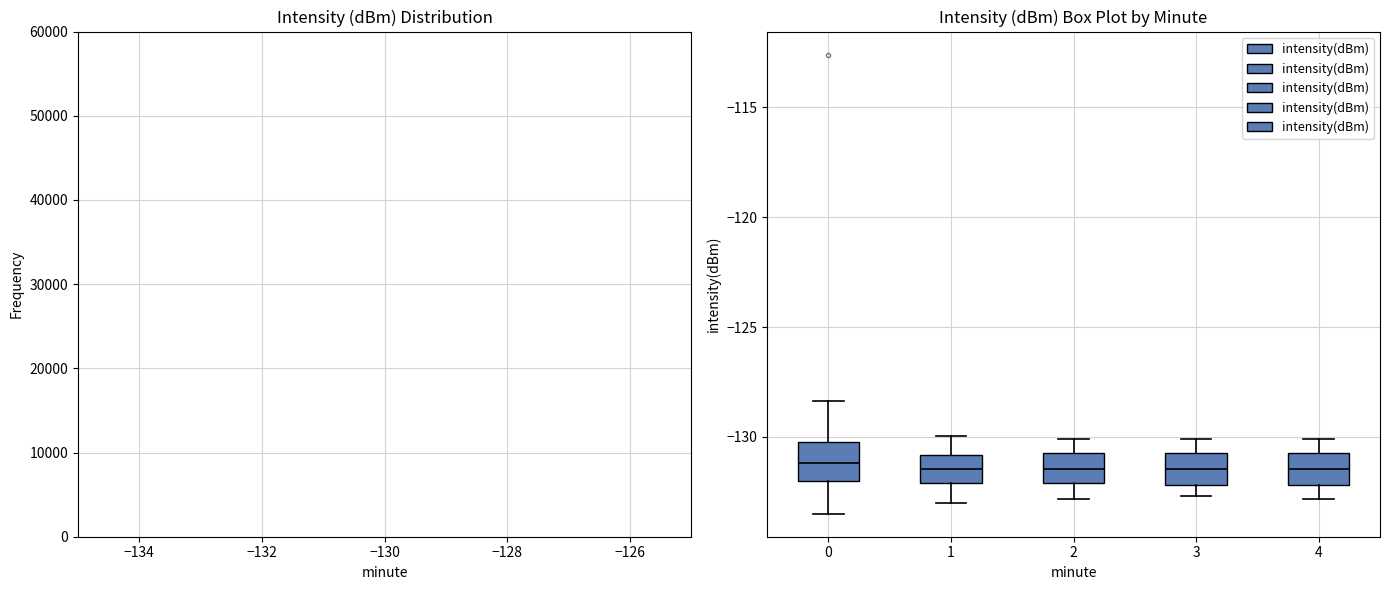

Reading left to right, read every box against the y-axis: the position of its median line, the range the box covers, and the ends of its whiskers. The values are not printed on the chart, so give them approximately, as read against the axis.

0: median -131.0, box -132.0 to -130.0, whiskers -133.5 to -128.5
1: median -131.5, box -132.0 to -131.0, whiskers -133.0 to -130.0
2: median -131.5, box -132.0 to -130.5, whiskers -133.0 to -130.0
3: median -131.5, box -132.0 to -130.5, whiskers -132.5 to -130.0
4: median -131.5, box -132.0 to -130.5, whiskers -133.0 to -130.0